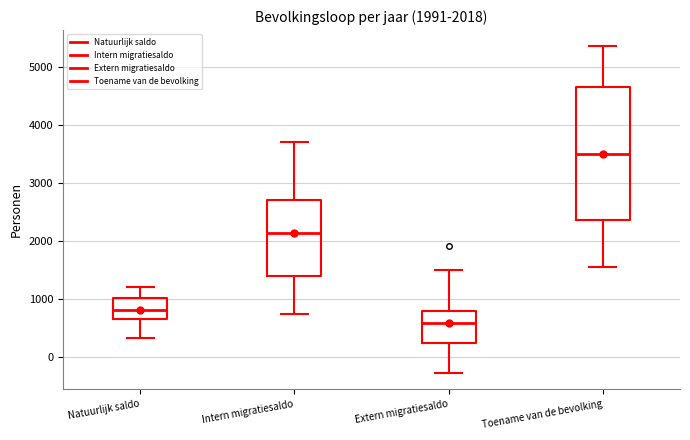

Which box has the highest median line?

Toename van de bevolking